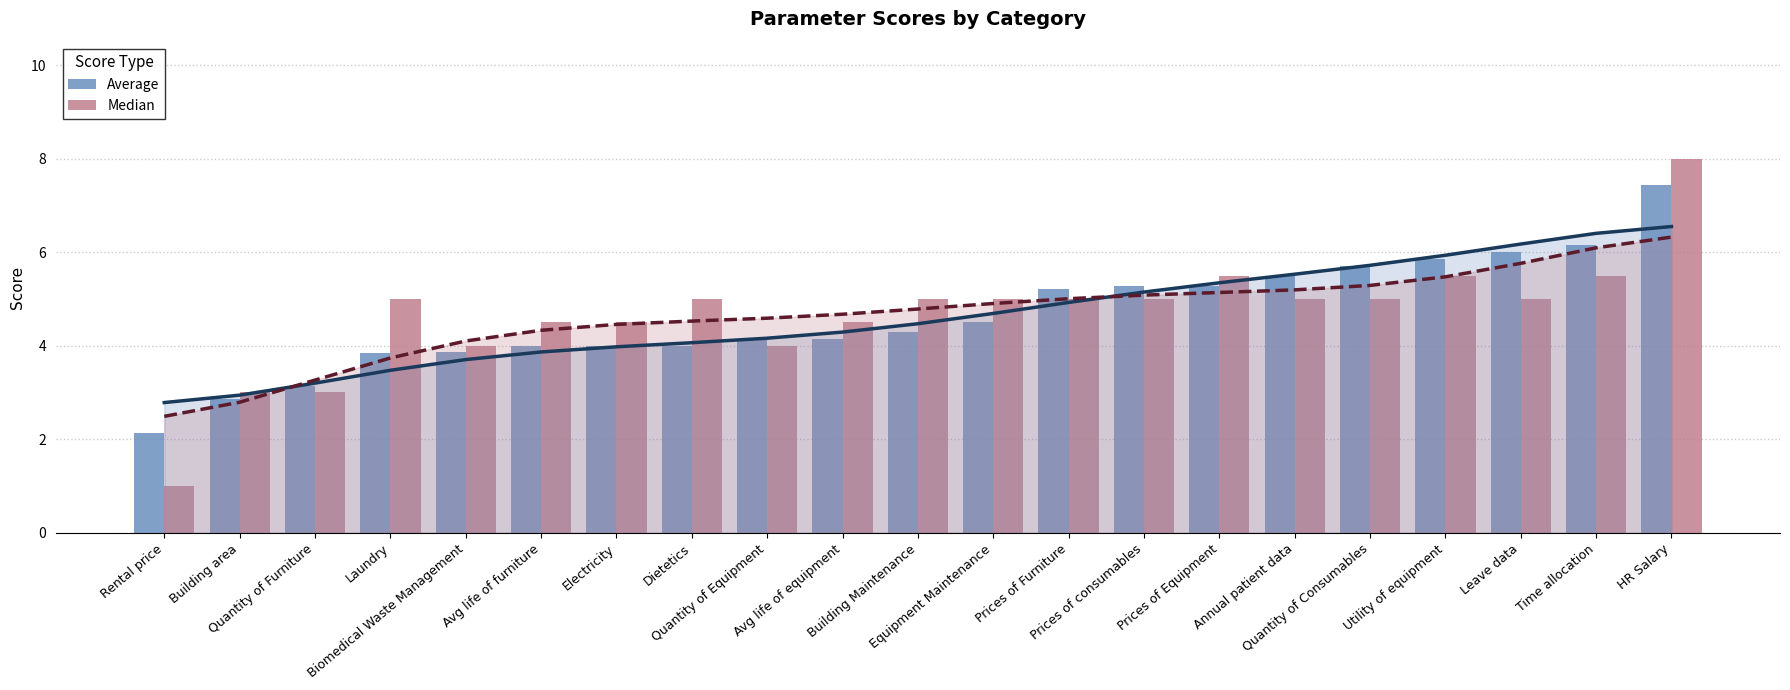

What is the maximum value for Median?

8.0